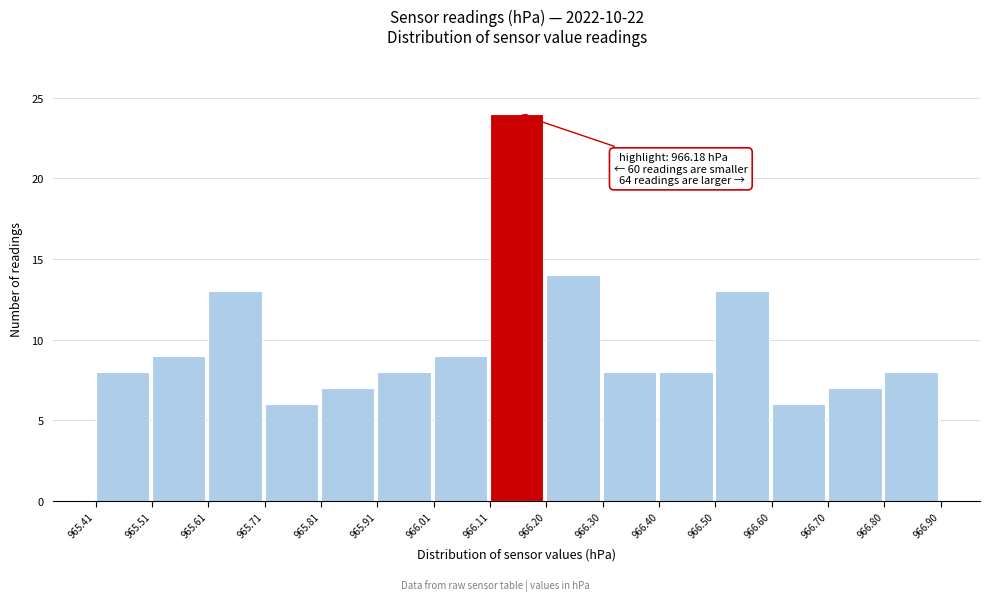

Over which range of the x-axis is the bar tallest?

966.11 to 966.20